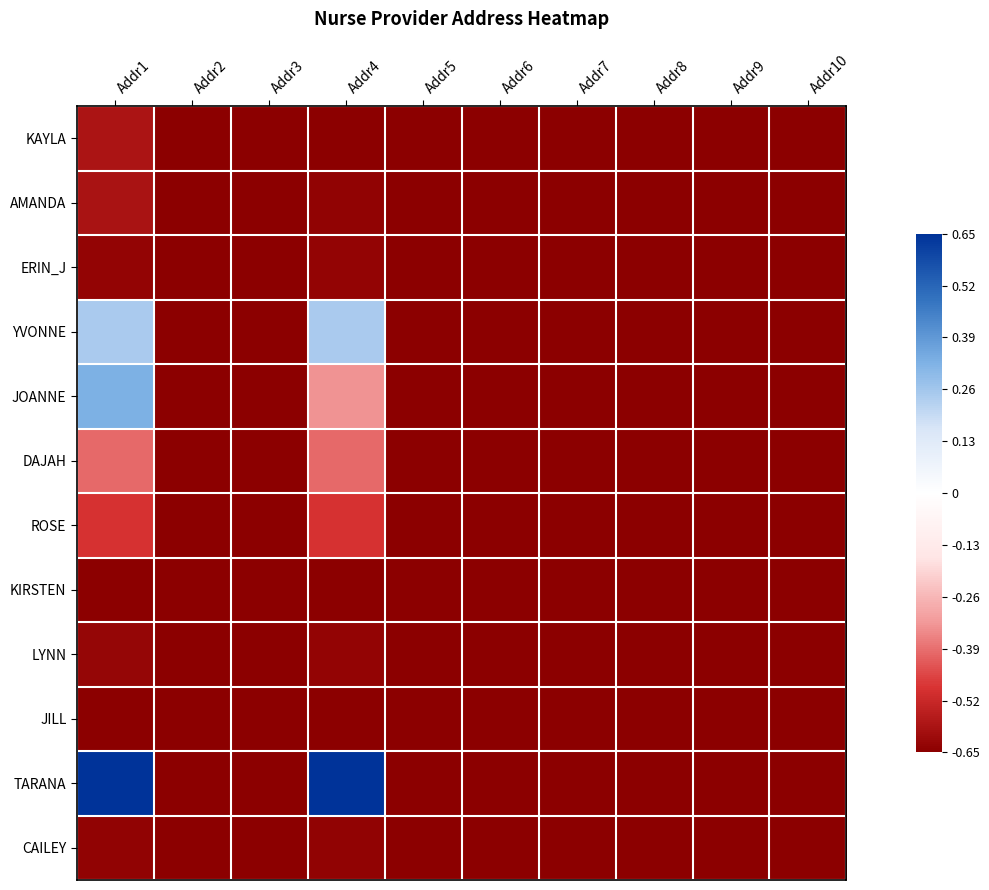

At how many categories does at least one series exceed 0?

2